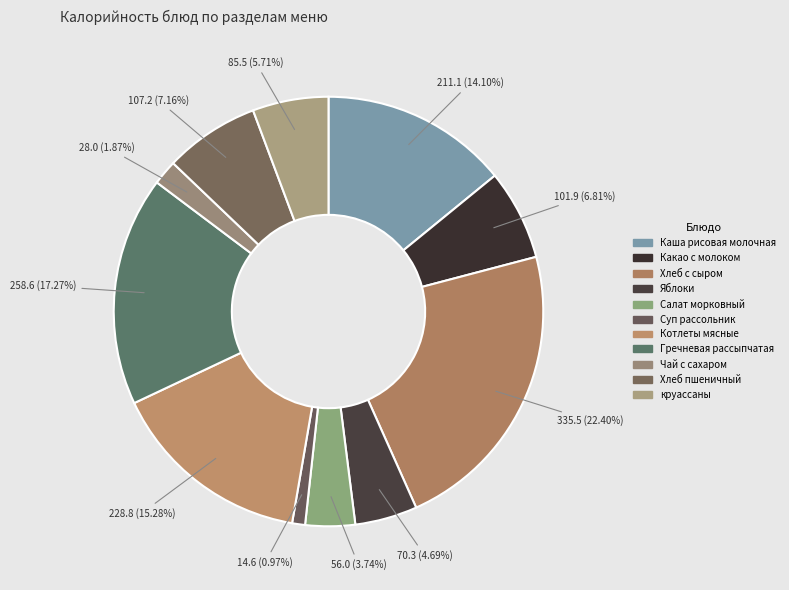

To the nearest percent, what is the difference between the largest and smallest slice percentages?

21%